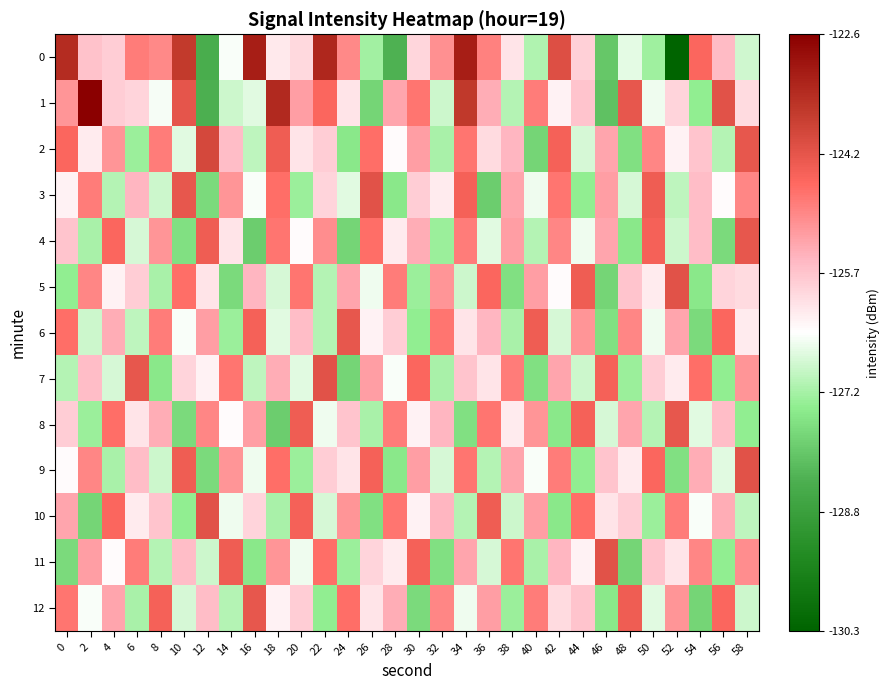

What is the spread (max minus min) of values at 18?

4.6